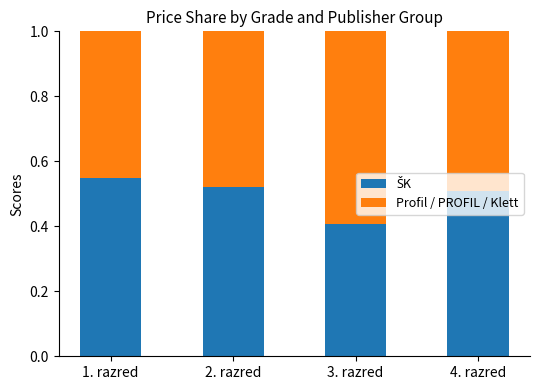

What is the total value across all series at 4. razred?

1.0